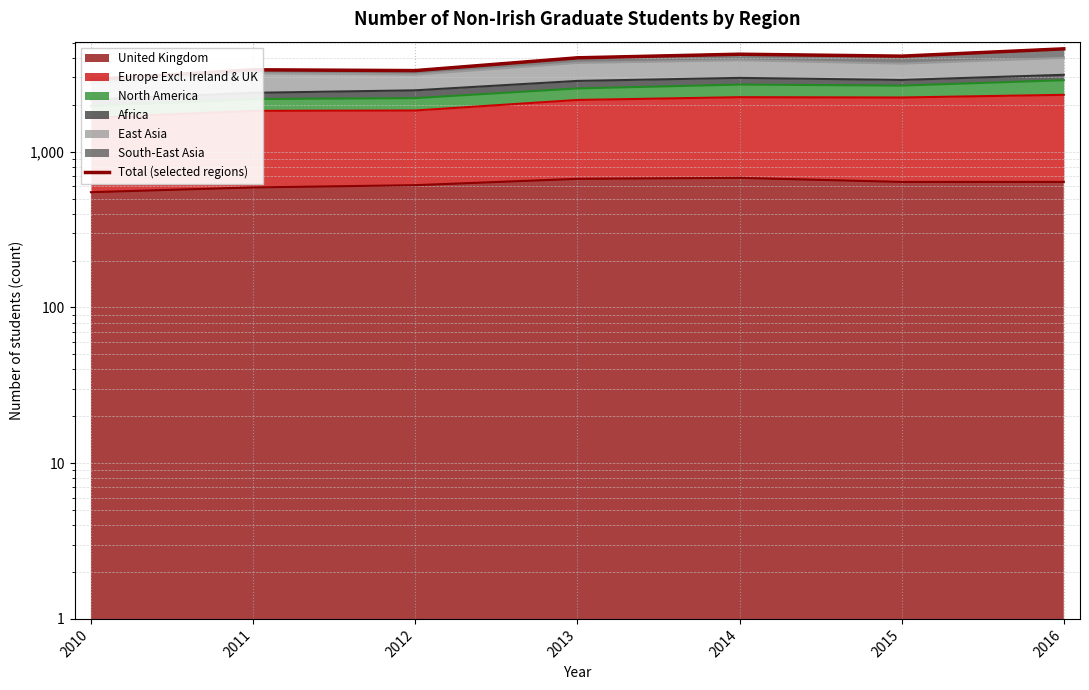

Which label corresponds to the largest value in the chart?

2016